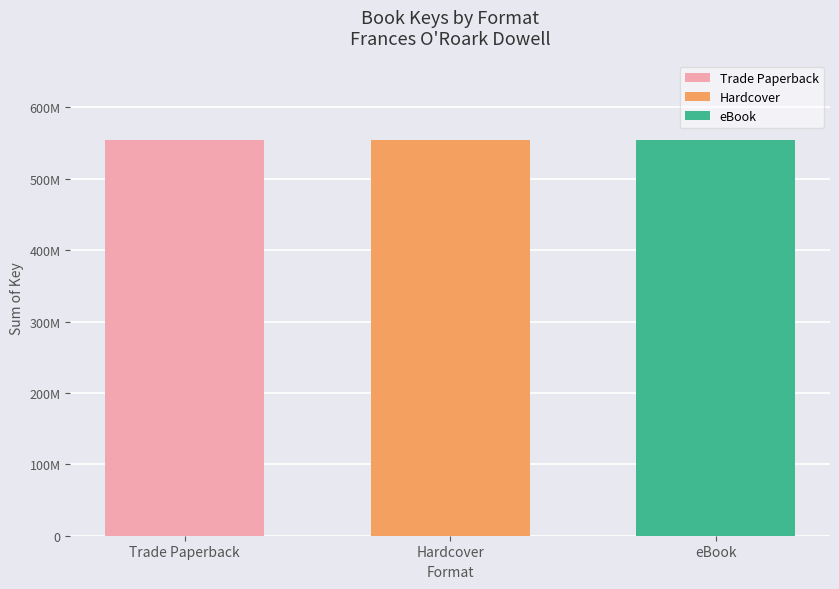

The value at 10 is 2695794. True or false?

False